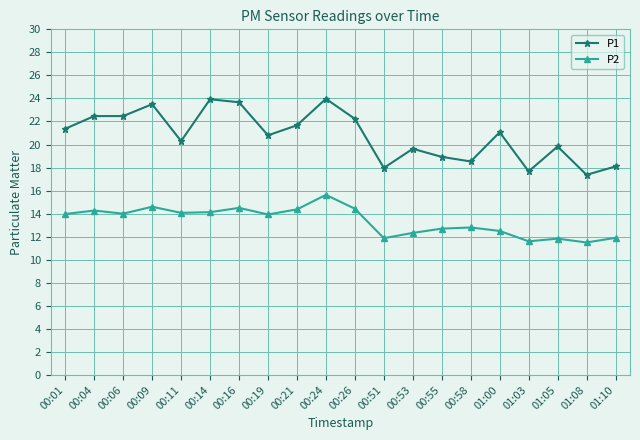

What is the total value across all series at 00:51?

29.8